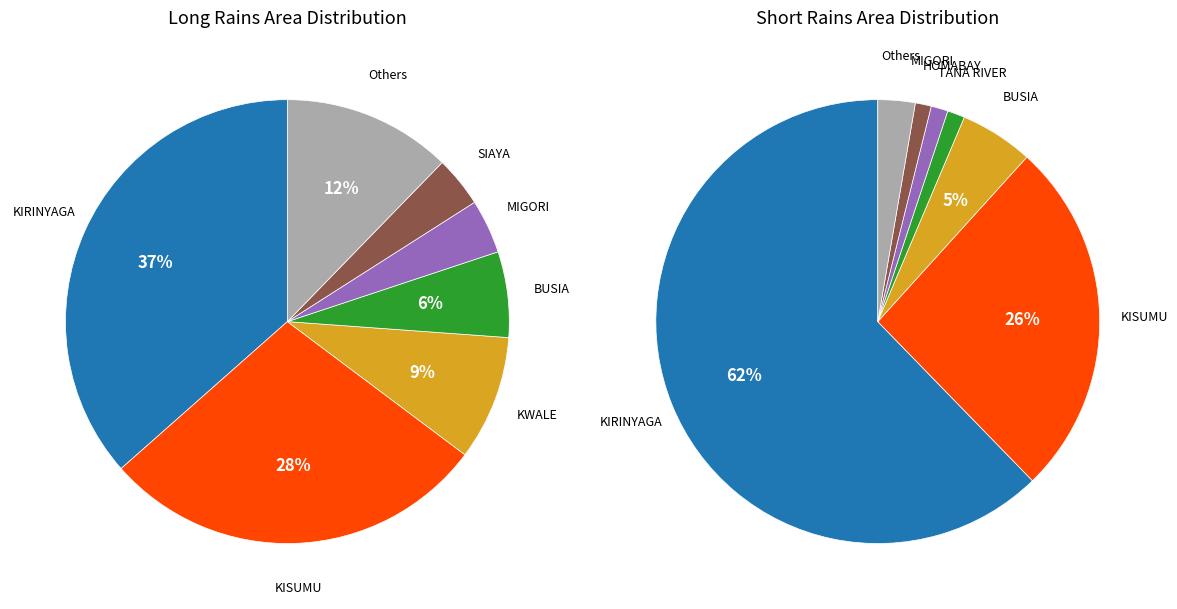

What percentage is NOT represented by THARAKA NITHI?

99.8%